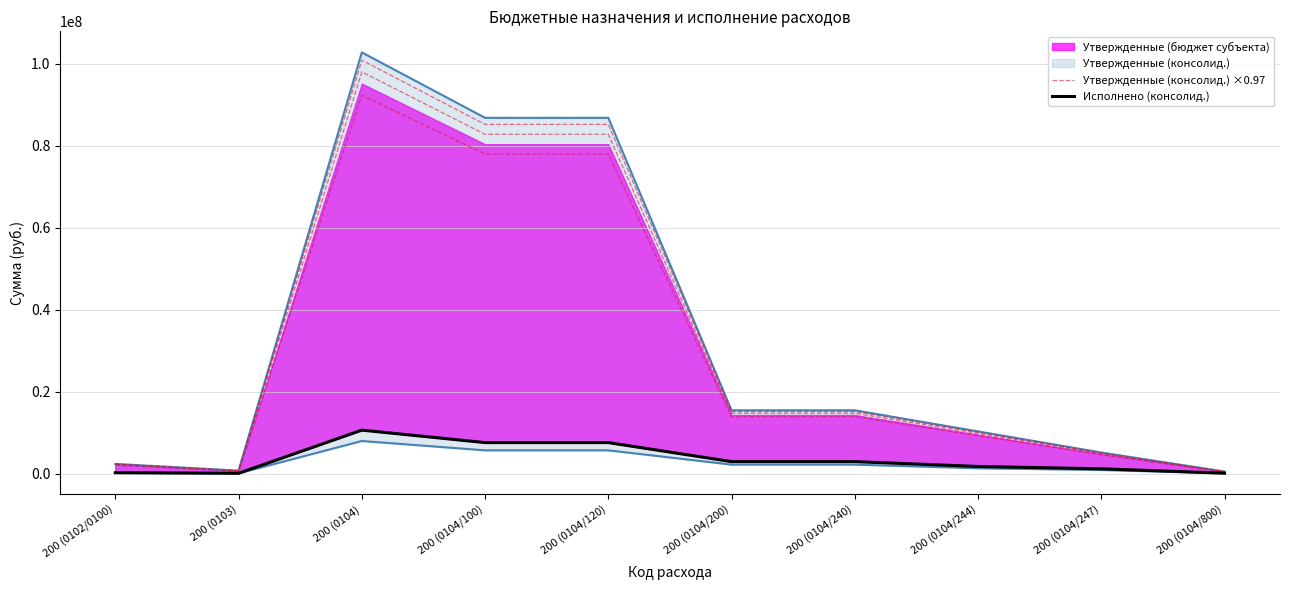

The Исполнено (консолид.) series shows 1181146.6 at 200 (0104/247). True or false?

True